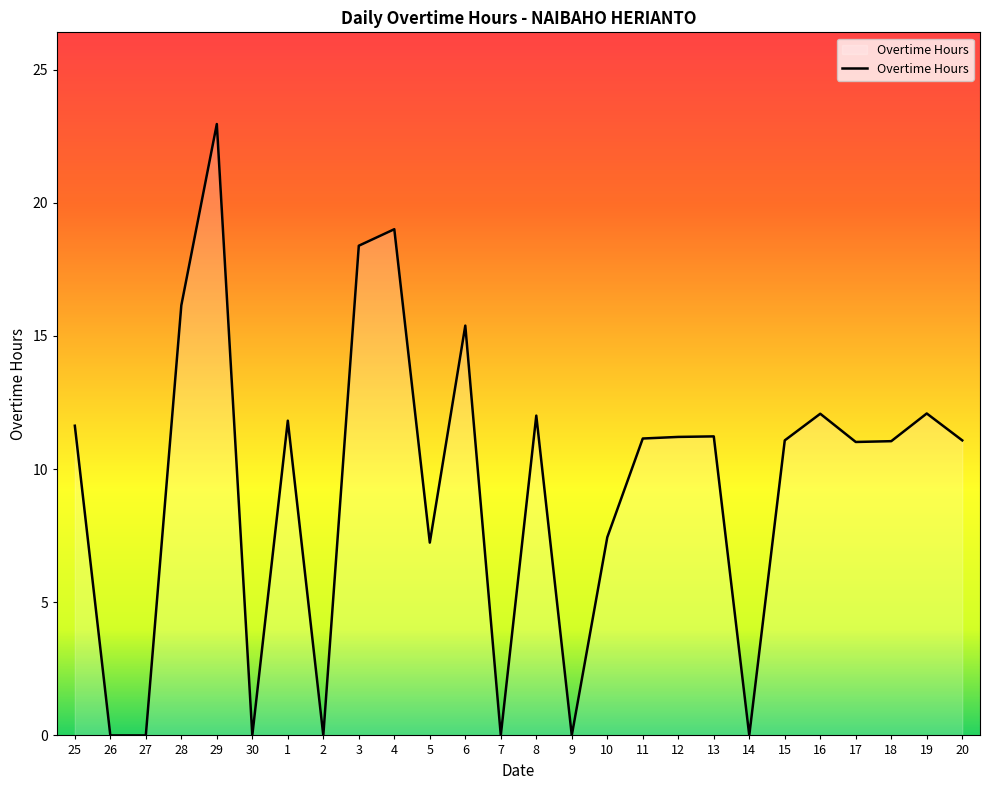

What position from the right is 8?

13